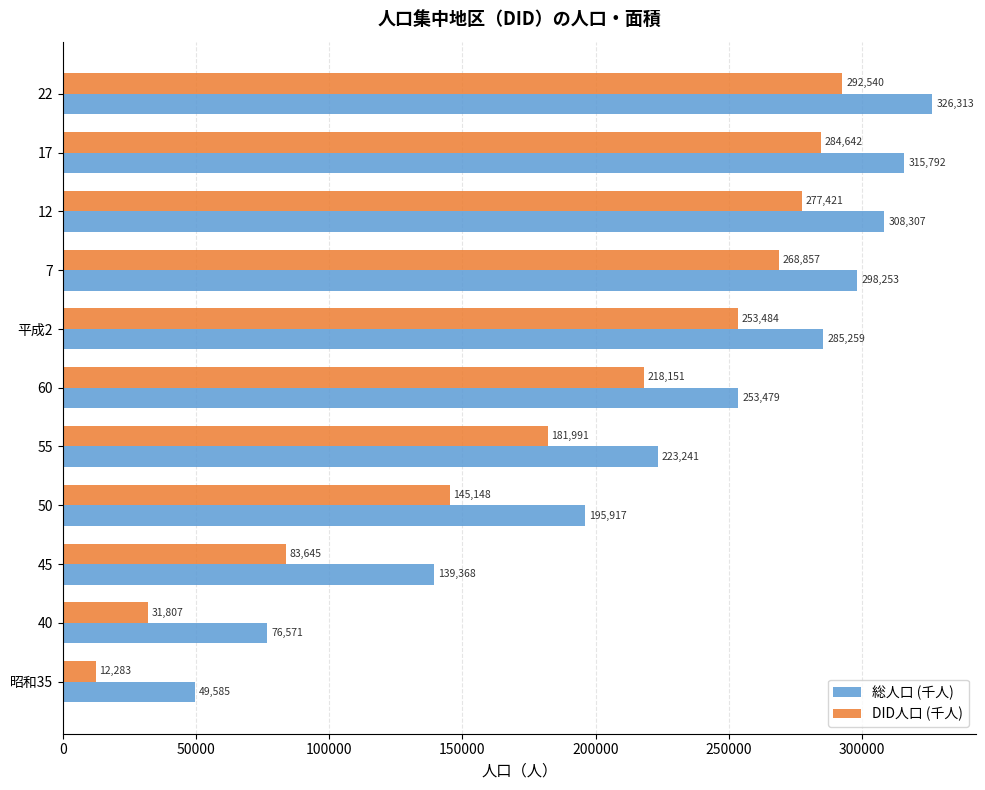

Rank the categories by 総人口 (千人) value from lowest to highest.

昭和35, 40, 45, 50, 55, 60, 平成2, 7, 12, 17, 22